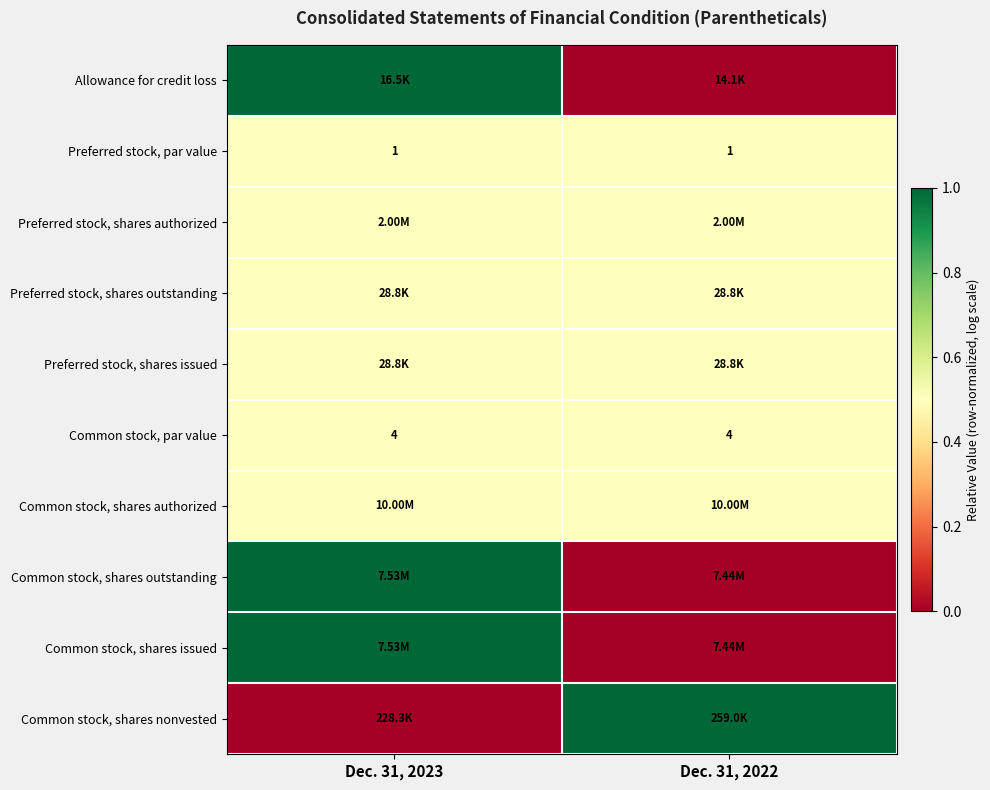

What is the sum of all Common stock, par value values?

8.0